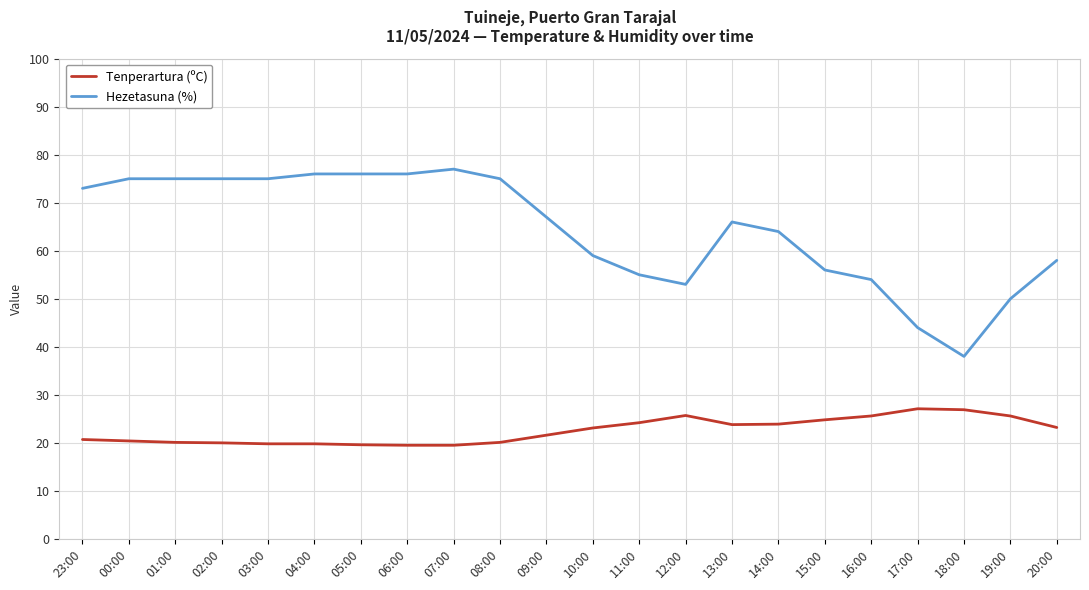

The Hezetasuna (%) series shows 75.0 at 00:00. True or false?

True